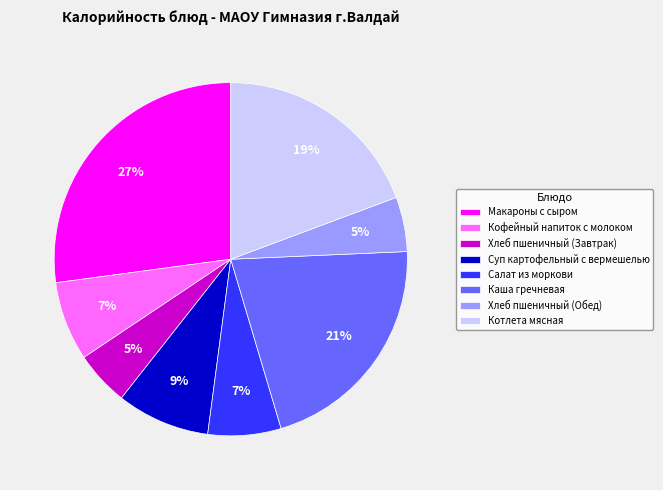

How many slices are in this pie chart?

8